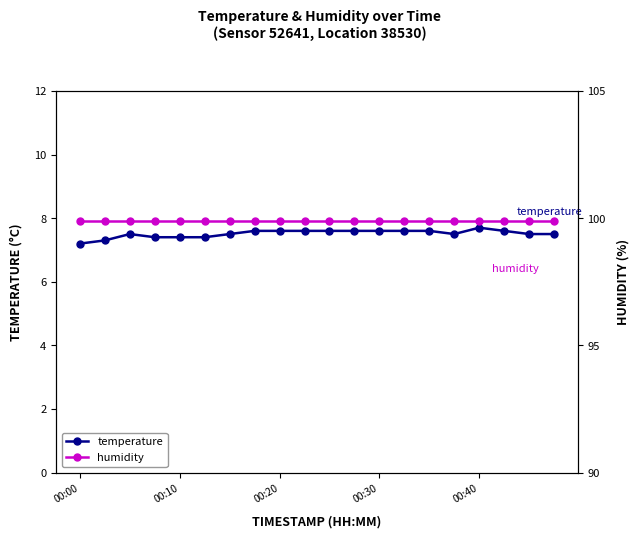

Read the temperature value at 9.

7.6